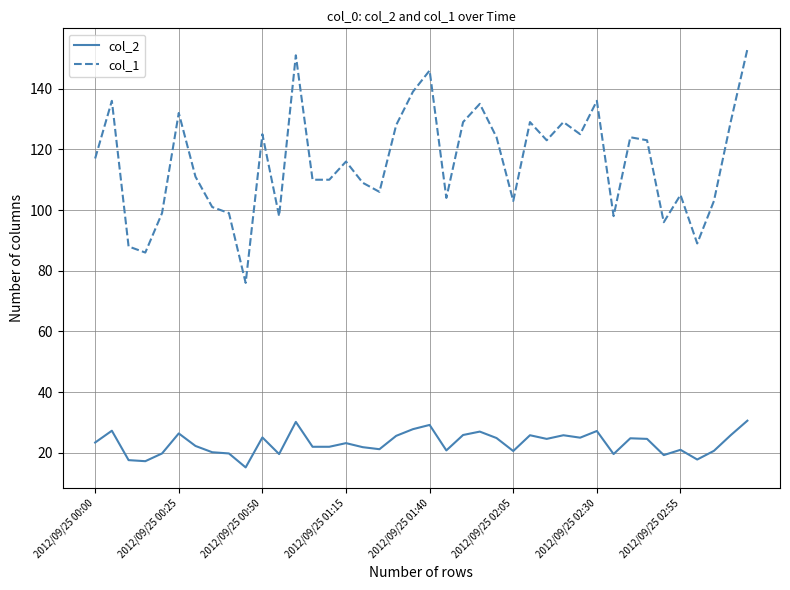

What is the difference between the maximum and minimum values in the col_2 series?

15.4